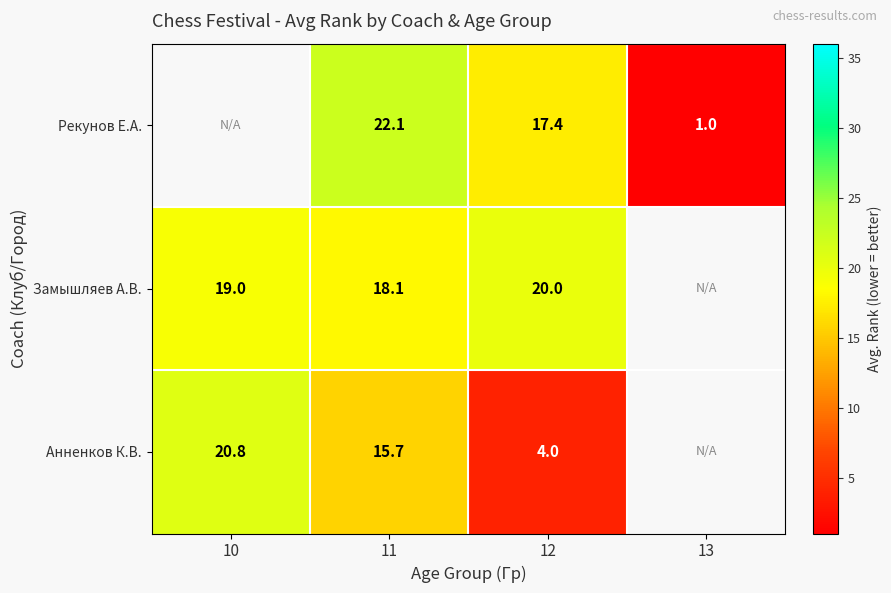

At 11, list the series in order from smallest to largest.

Анненков К.В., Замышляев А.В., Рекунов Е.А.